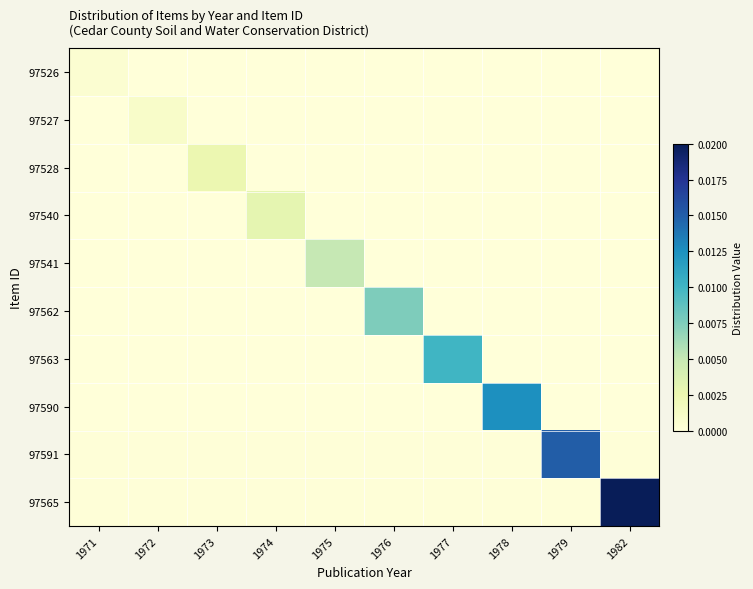

Rank the series by their maximum value, from highest to lowest.

97565, 97591, 97590, 97563, 97562, 97541, 97540, 97528, 97527, 97526